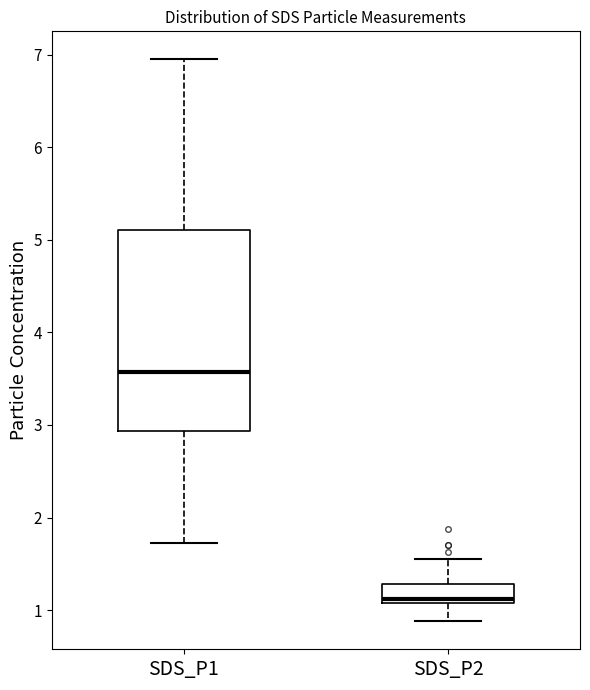

Which box's median line is the highest?

SDS_P1